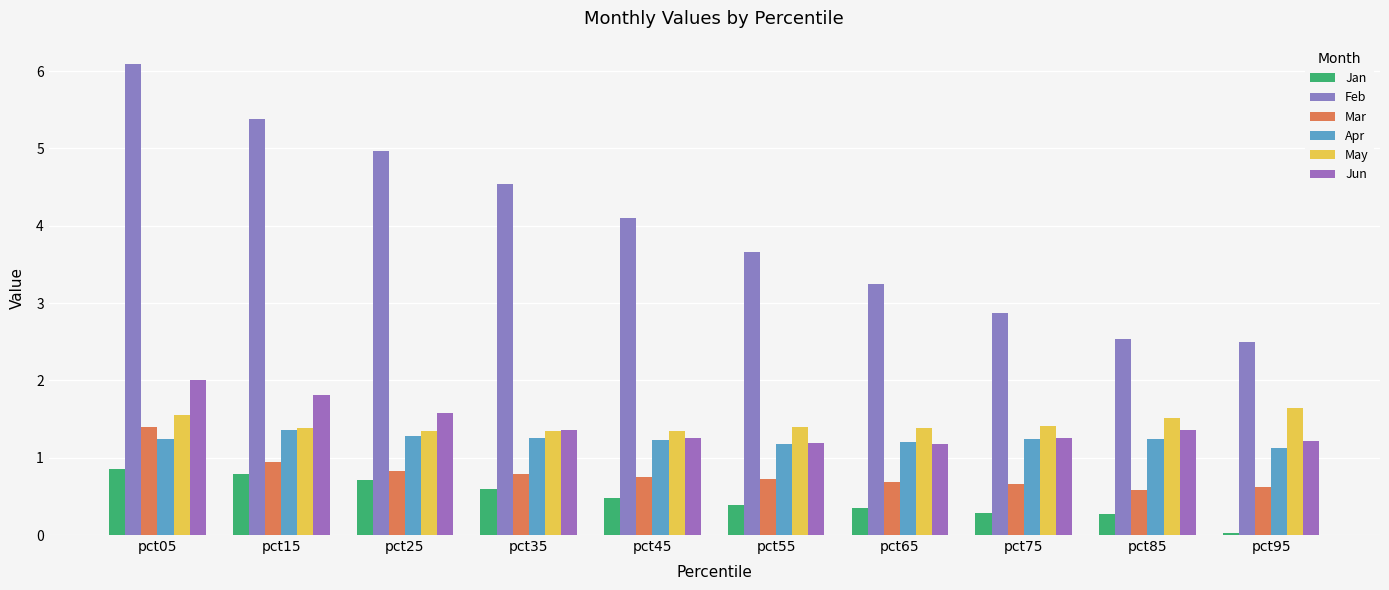

What is the average value of the Mar series?

0.8